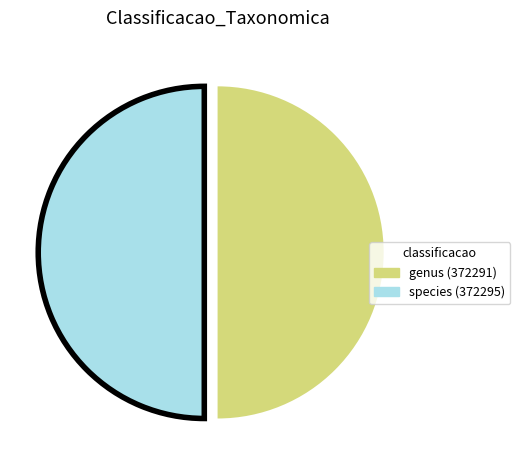

Is the sum of genus (372291) and species (372295) greater than half?

Yes